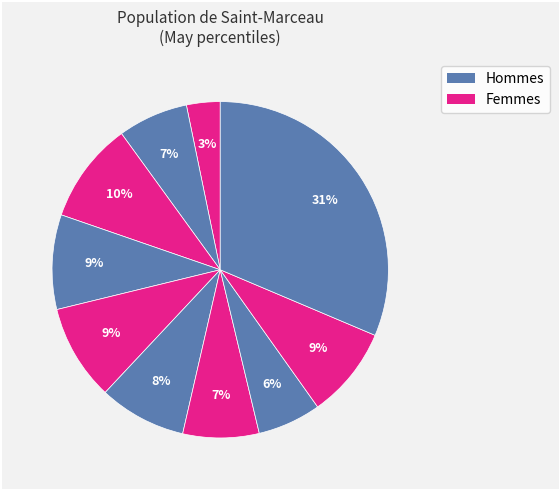

Count the number of slices in the pie.

10